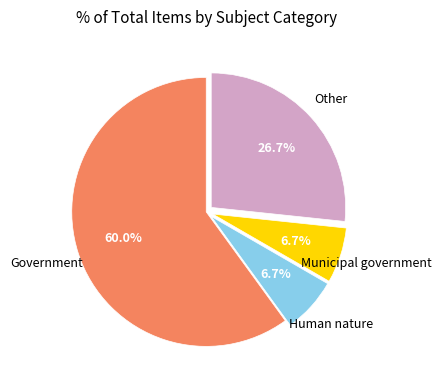

To the nearest percent, what is the difference between the largest and smallest slice percentages?

53%